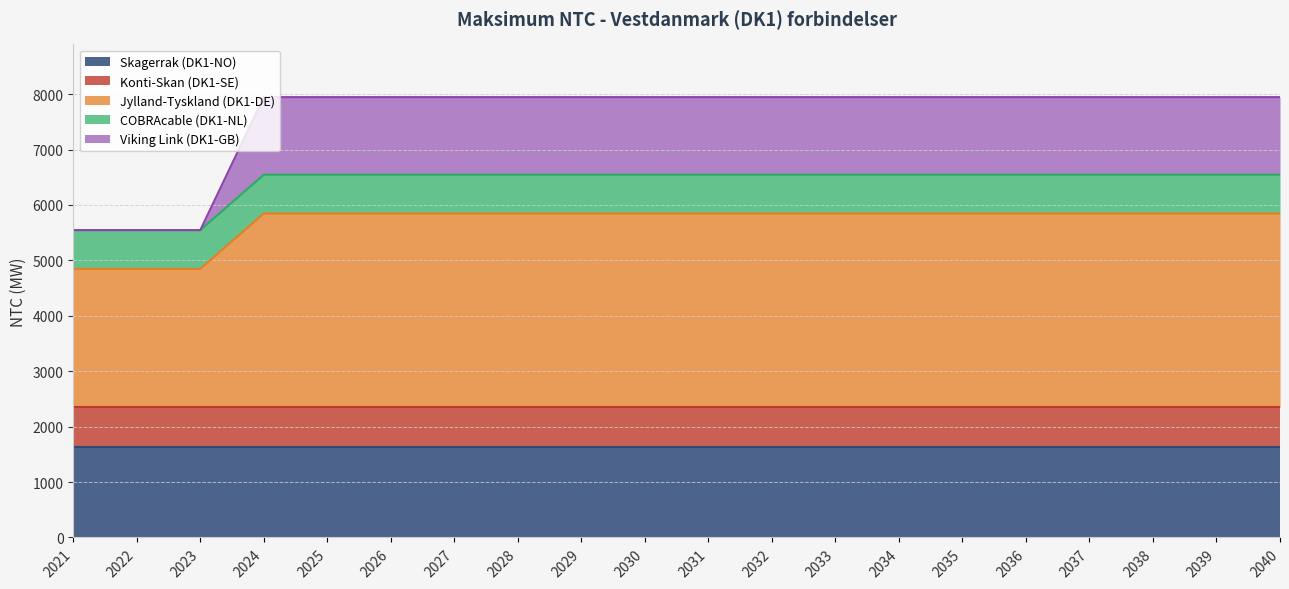

Between 2025 and 2032, which series saw the biggest shift?

Skagerrak (DK1-NO)